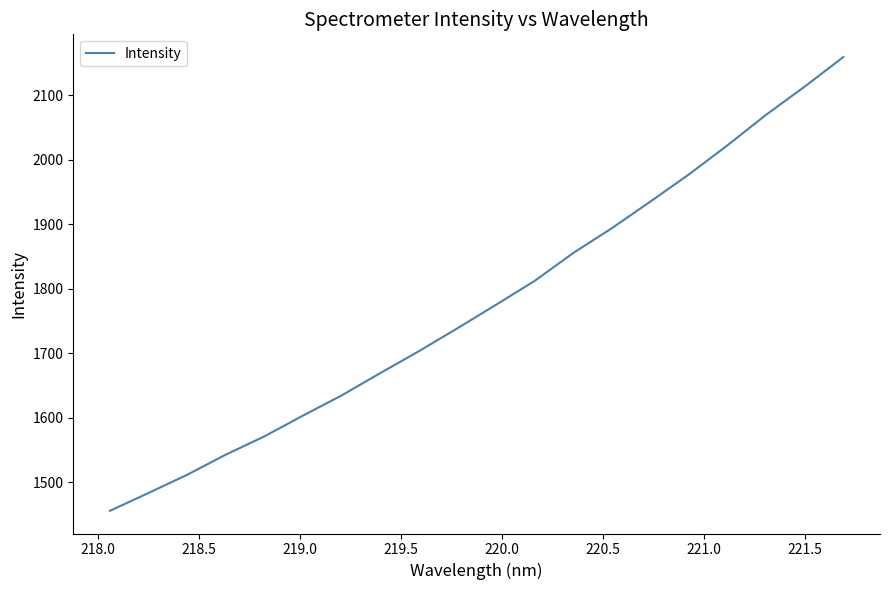

What is the difference between the maximum and minimum values?

702.8